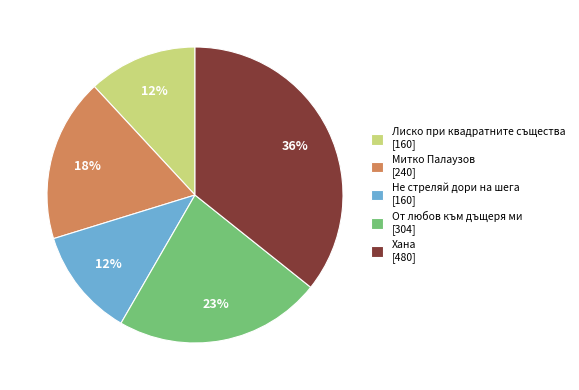

What is the largest slice in the pie chart?

Хана [480]